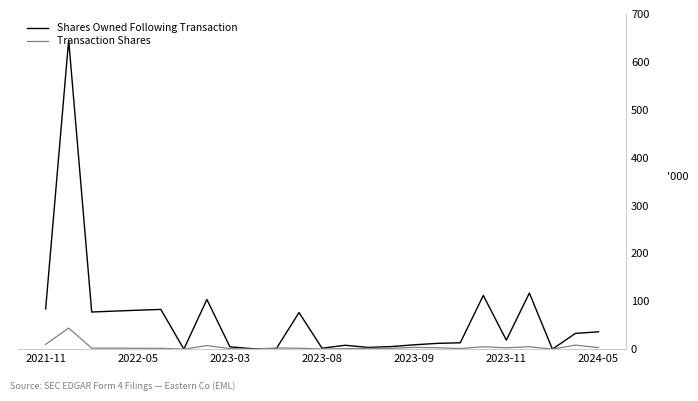

Is it true that Shares Owned Following Transaction equals 11032 at 2023-11?

False